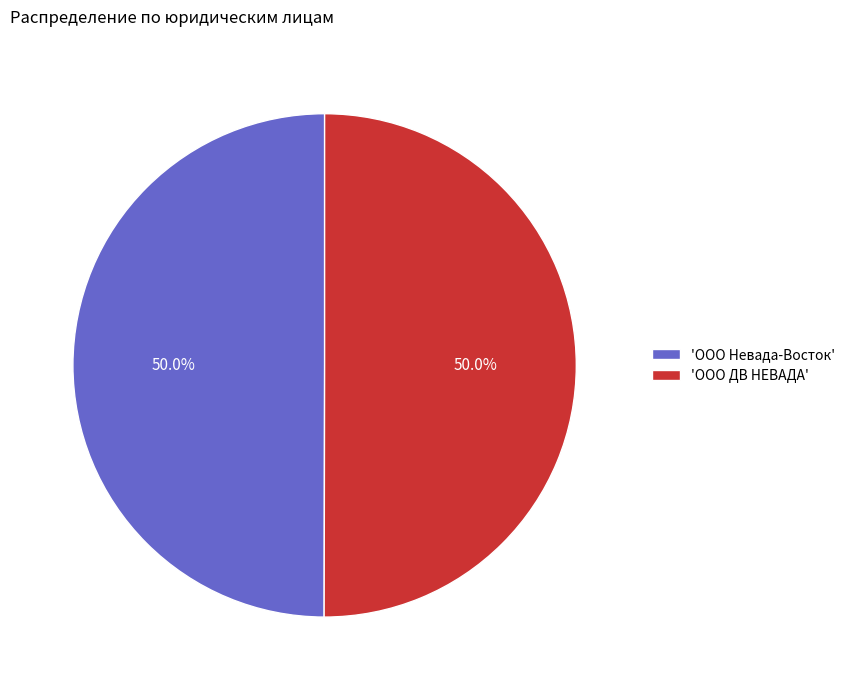

Is the sum of 'ООО ДВ НЕВАДА' and 'ООО Невада-Восток' greater than half?

Yes